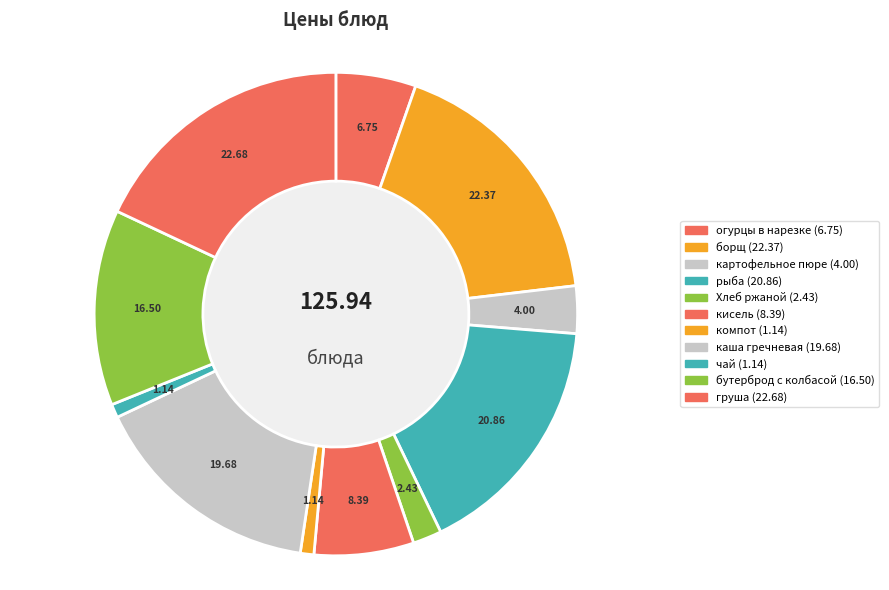

Rank the categories by value from lowest to highest.

компот, чай, Хлеб ржаной, картофельное пюре, огурцы в нарезке, кисель, бутерброд с колбасой, каша гречневая, рыба, борщ, груша